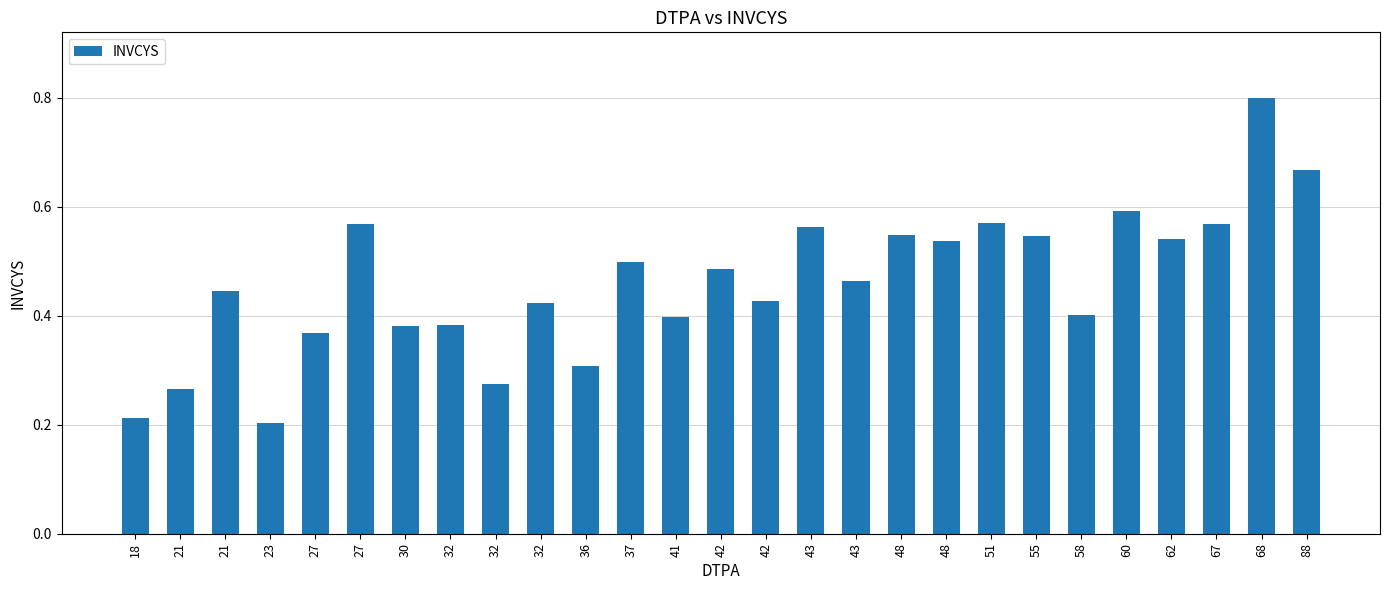

How many bars are there in total?

27